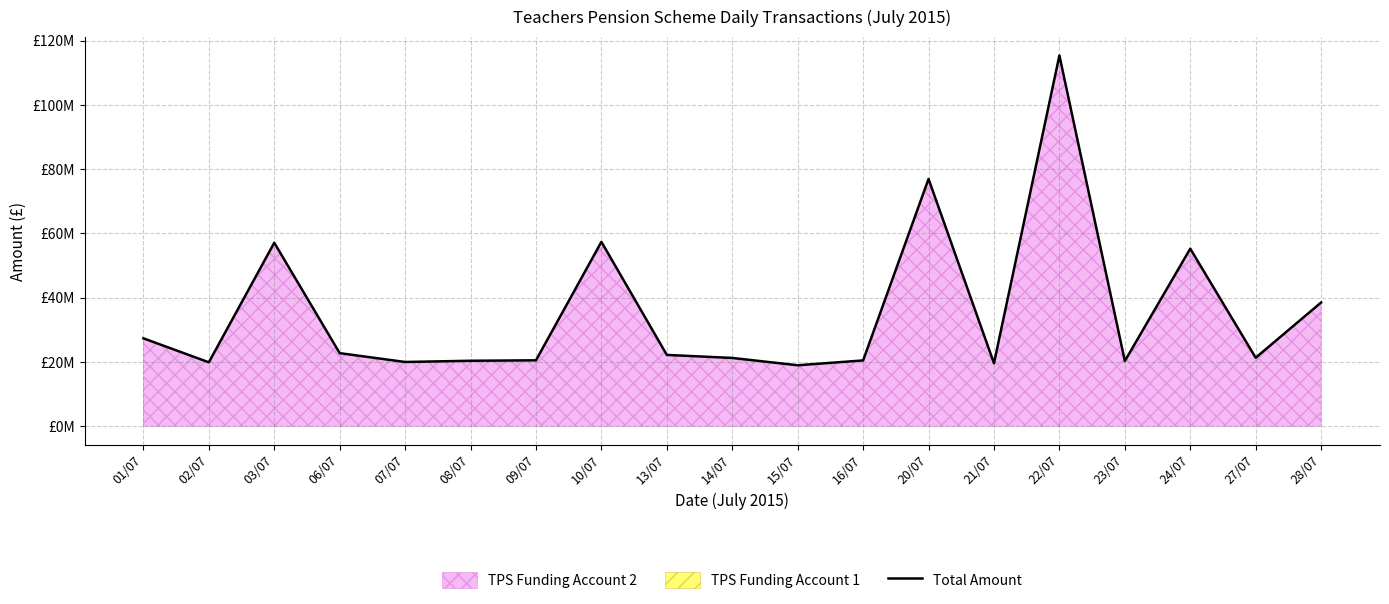

The value at 23/07 is 27679675.2. True or false?

False